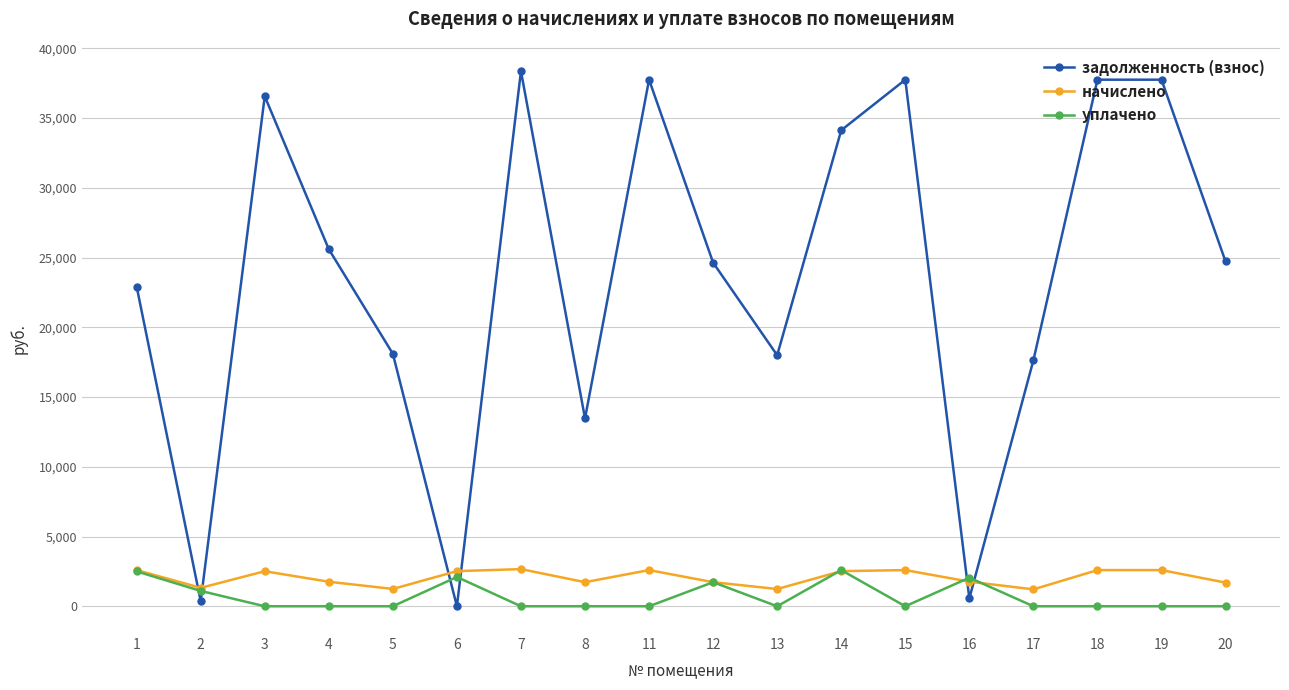

True or false: начислено has more than 0 interior local peaks.

True